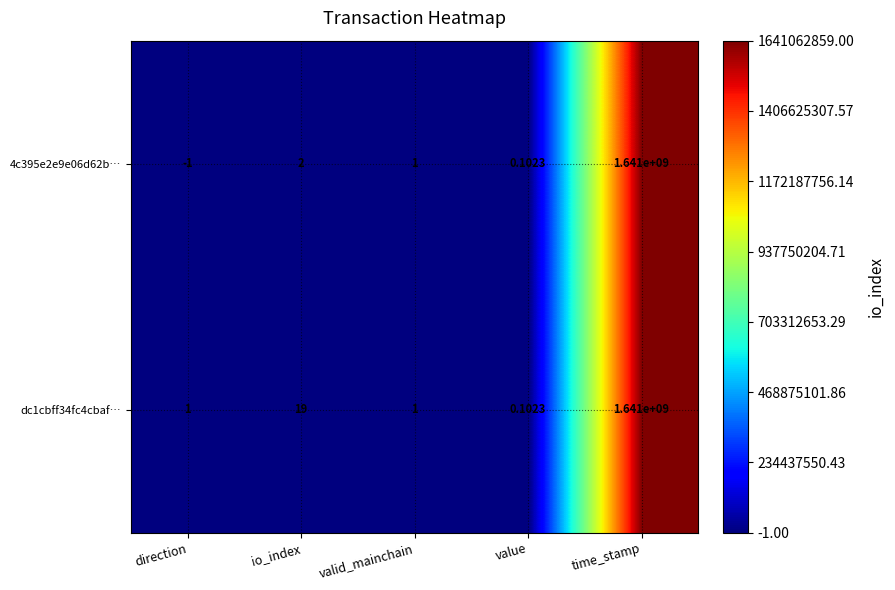

Which series has the largest total across all categories?

dc1cbff34fc4cbaf…